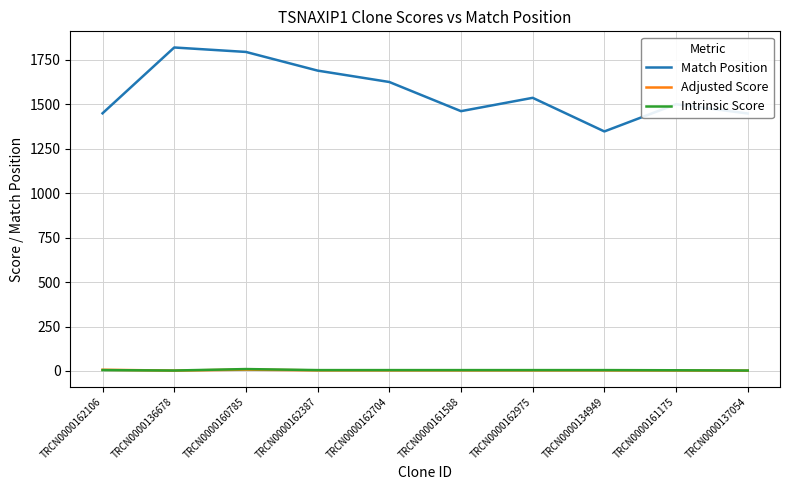

What is the maximum value shown in the chart?

1819.0